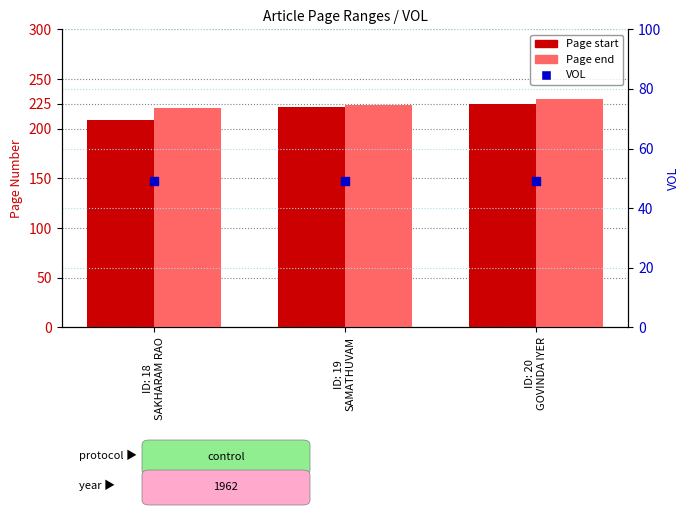

What are all the series names shown in the legend?

Page start, Page end, VOL